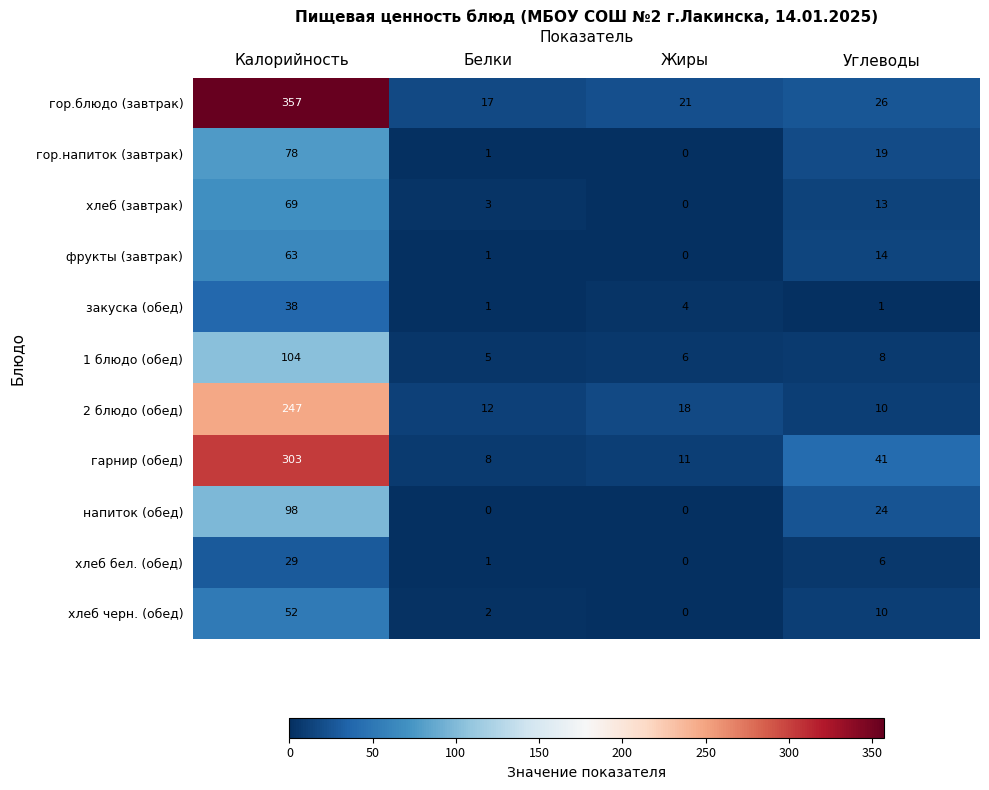

What is the difference between the highest and lowest values at Жиры?

21